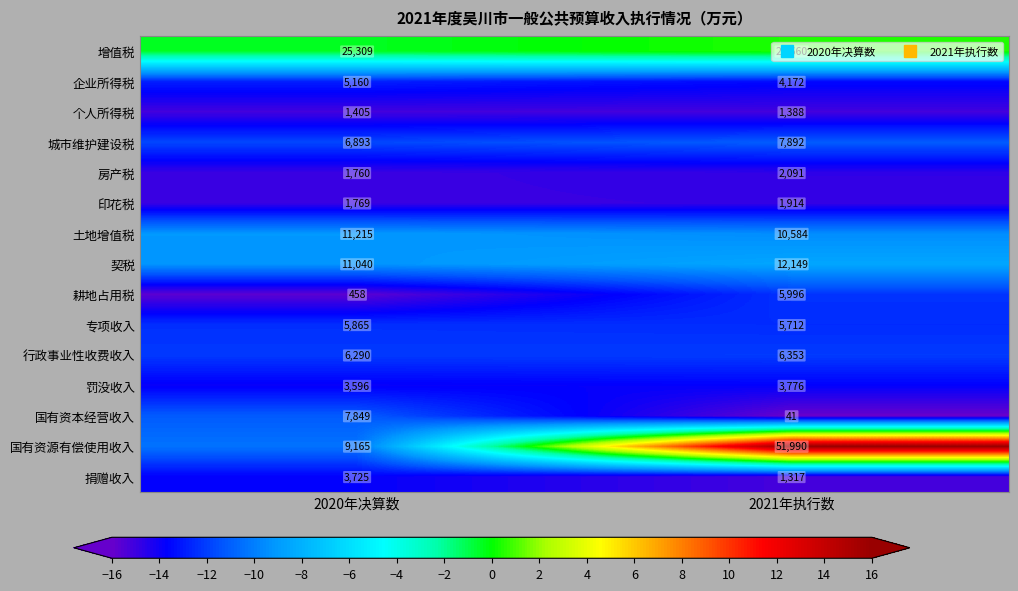

At which category does the chart reach its peak across all series?

2021年执行数